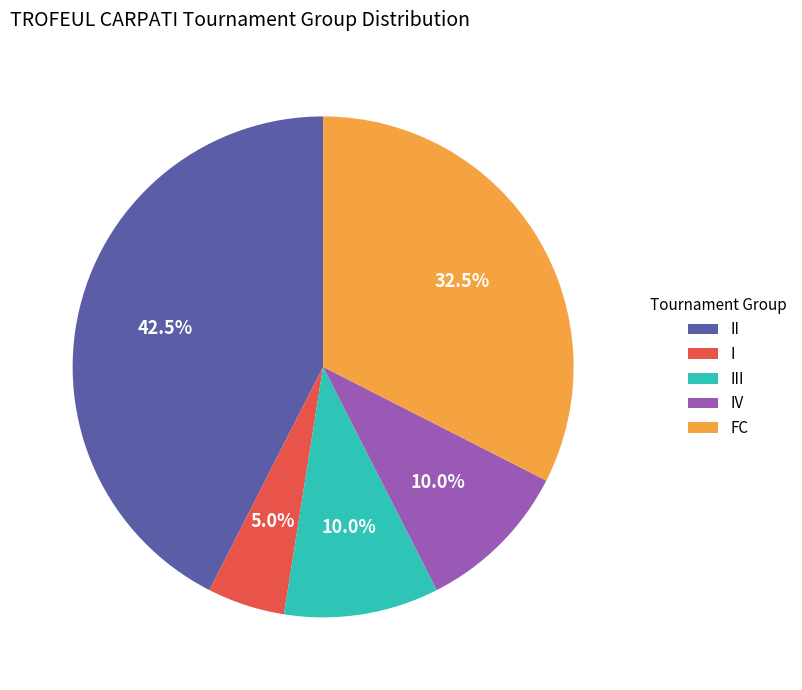

Do IV and I together represent more than half of the pie?

No